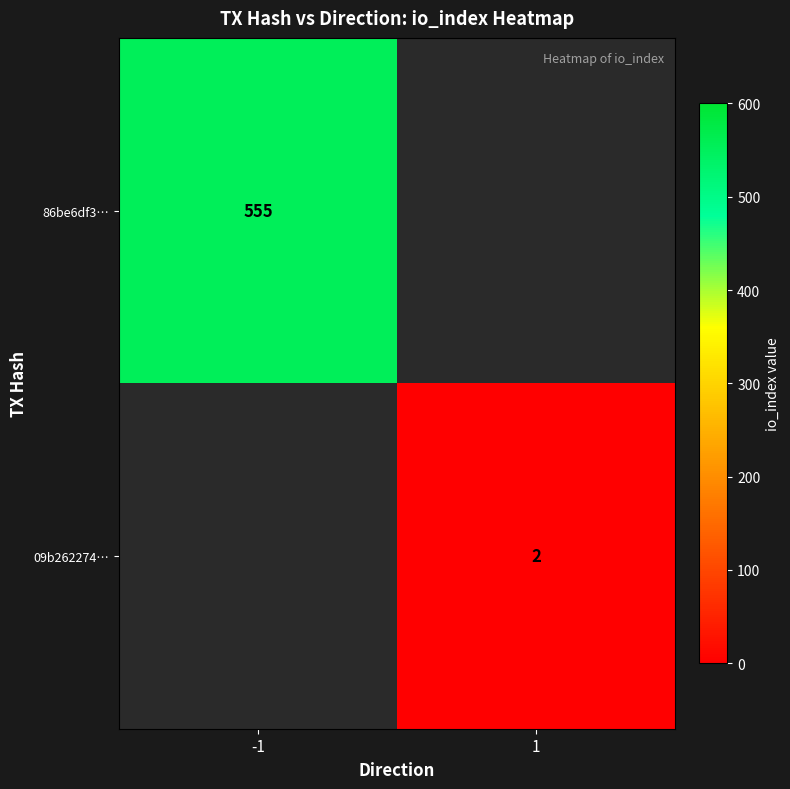

True or false: 86be6df3… has a value of 555 at -1.

True